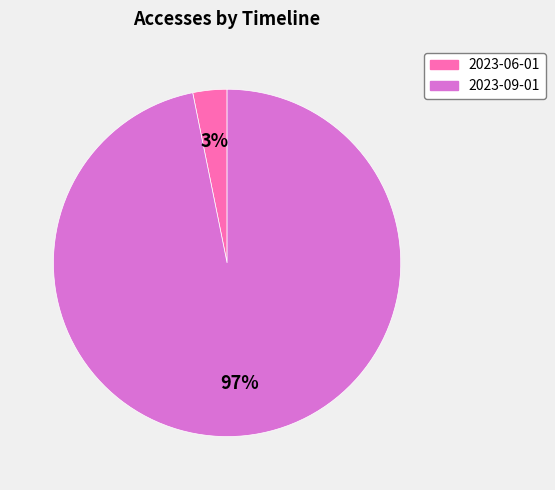

Is it true that 2023-09-01 is 97% of the pie?

True